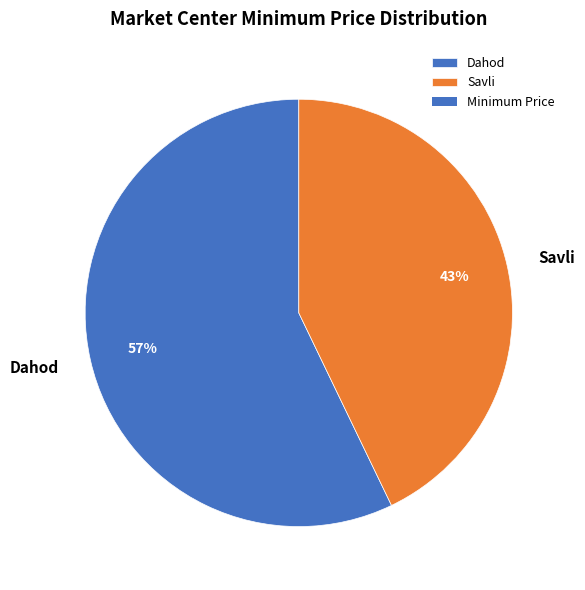

Combined, do Dahod and Savli account for over 50%?

Yes